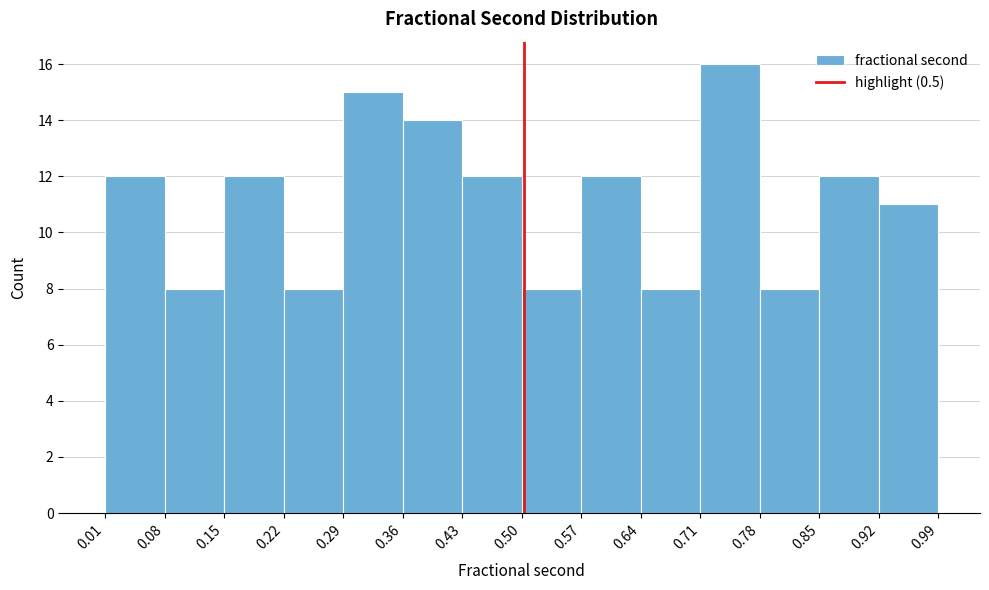

Reading left to right, list every bar in this chart as the range it spans on the x-axis followed by its height. The values are not printed on the chart, so give them approximately, as read against the axis.

0.01 to 0.08: 12
0.08 to 0.15: 8
0.15 to 0.22: 12
0.22 to 0.29: 8
0.29 to 0.36: 15
0.36 to 0.43: 14
0.43 to 0.50: 12
0.50 to 0.57: 8
0.57 to 0.64: 12
0.64 to 0.71: 8
0.71 to 0.78: 16
0.78 to 0.85: 8
0.85 to 0.92: 12
0.92 to 0.99: 11